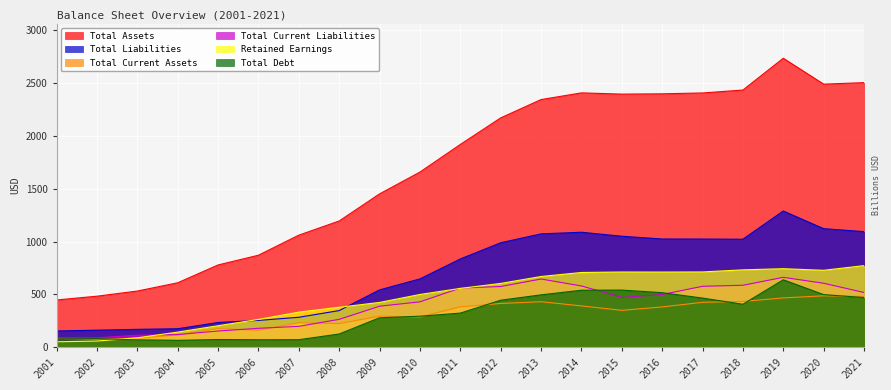

Which series has the widest spread of values?

Total Assets